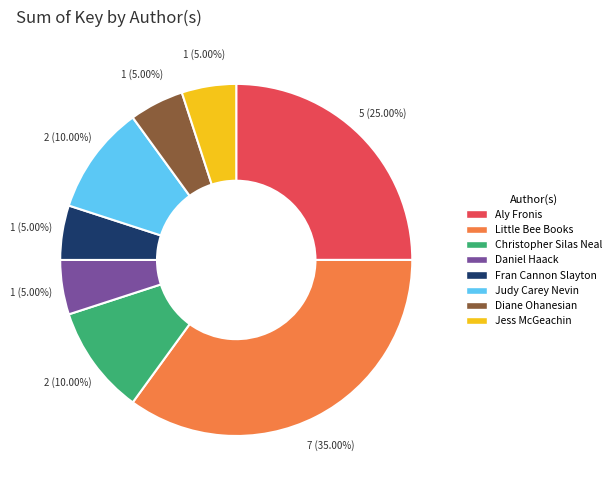

Does Little Bee Books represent more than half of the total?

No